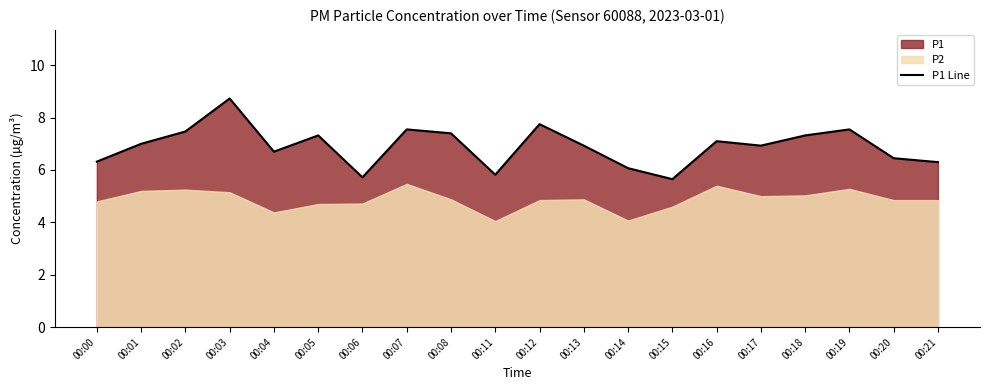

At which label is the value closest to 7?

00:01